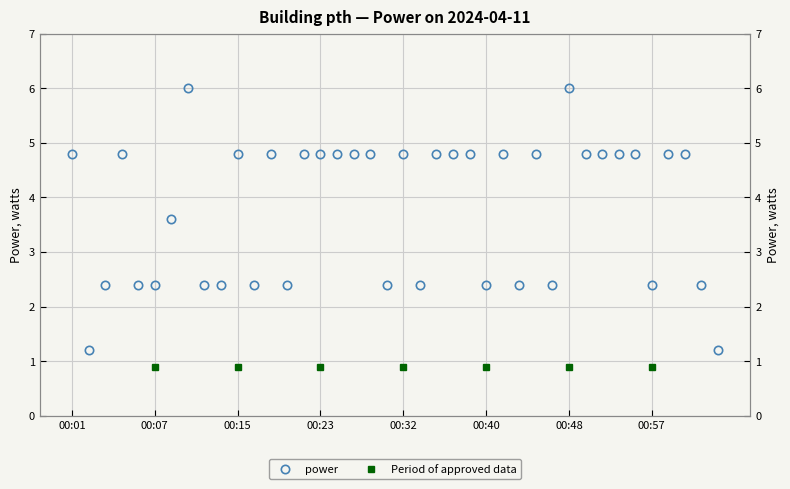

How many points are higher than both their immediate neighbors (excluding endpoints)?

8